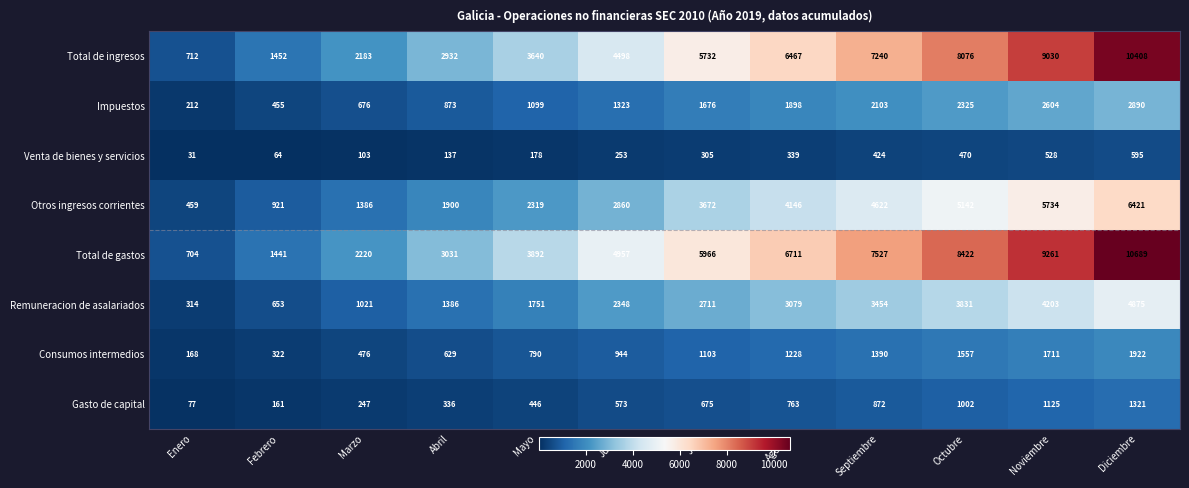

Which series changed the most between Julio and Septiembre?

Total de gastos